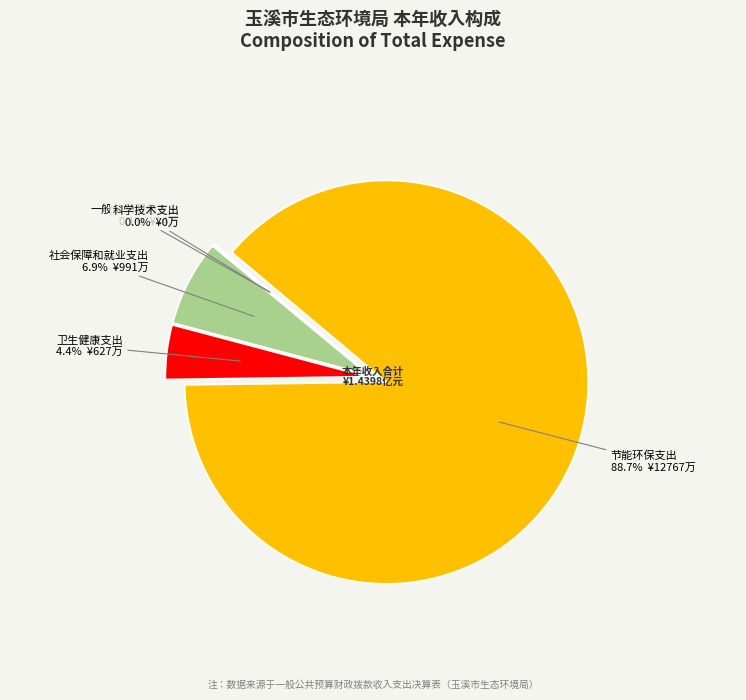

How much of the chart is everything except 科学技术支出?

100.0%